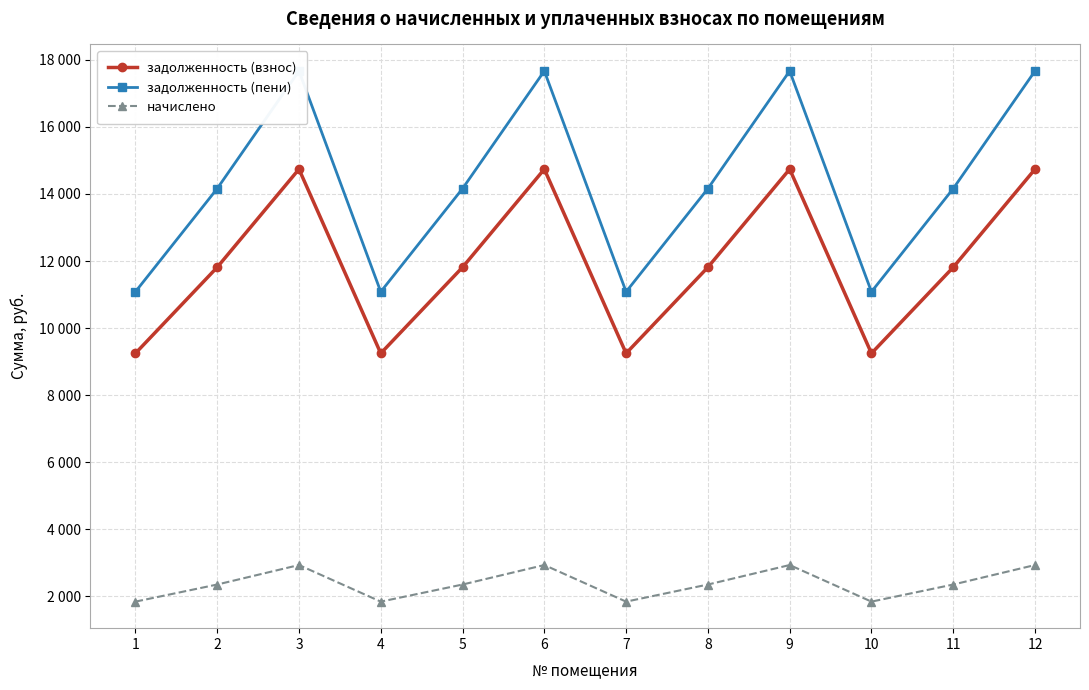

True or false: задолженность (пени) and начислено cross at least once.

False